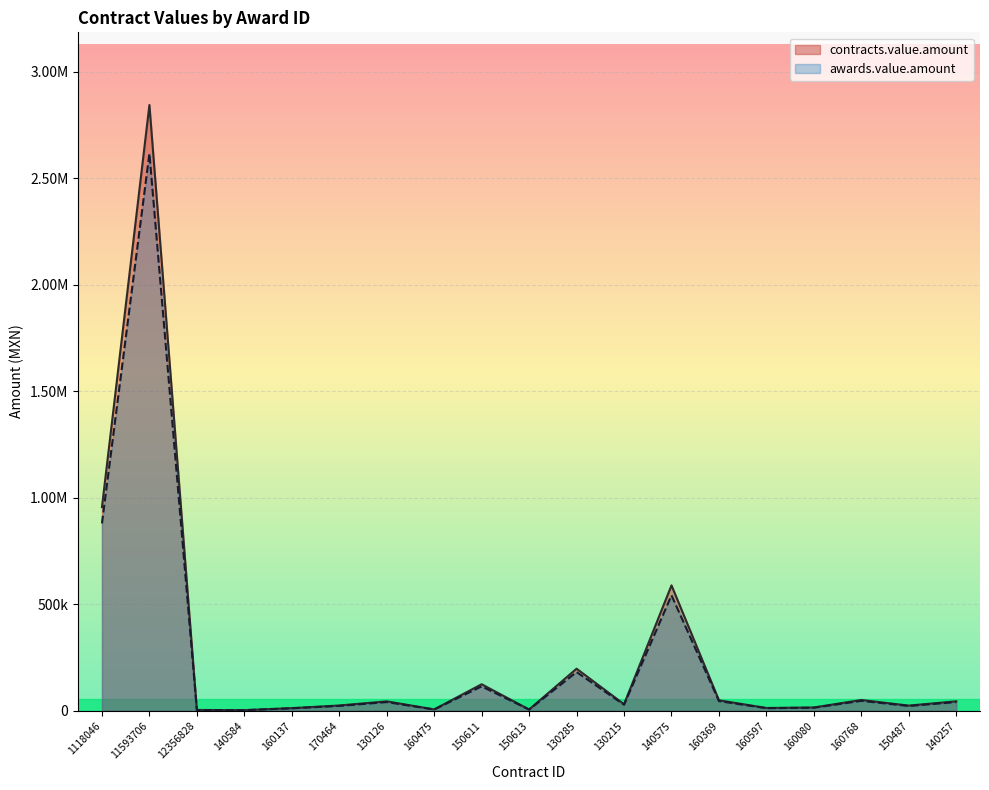

Reading right to left, transcribe all the data shown in this chart.

contracts.value.amount: 140257=44080.0	150487=23906.2	160768=50251.2	160080=15080.0	160597=12725.2	160369=48827.2	140575=588272.8	130215=30276.0	130285=197048.0	150613=5568.0	150611=124088.7	160475=6032.0	130126=43848.0	170464=24360.0	160137=12064.0	140584=2505.6	12356828=3347.8	11593706=2842937.3	1118046=955489.0
awards.value.amount: 140257=40553.6	150487=21993.7	160768=46231.1	160080=13873.6	160597=11707.2	160369=44921.0	140575=541211.0	130215=27853.9	130285=181284.2	150613=5122.6	150611=114161.6	160475=5549.4	130126=40340.2	170464=22411.2	160137=11098.9	140584=2305.2	12356828=3079.9	11593706=2615502.3	1118046=879049.9